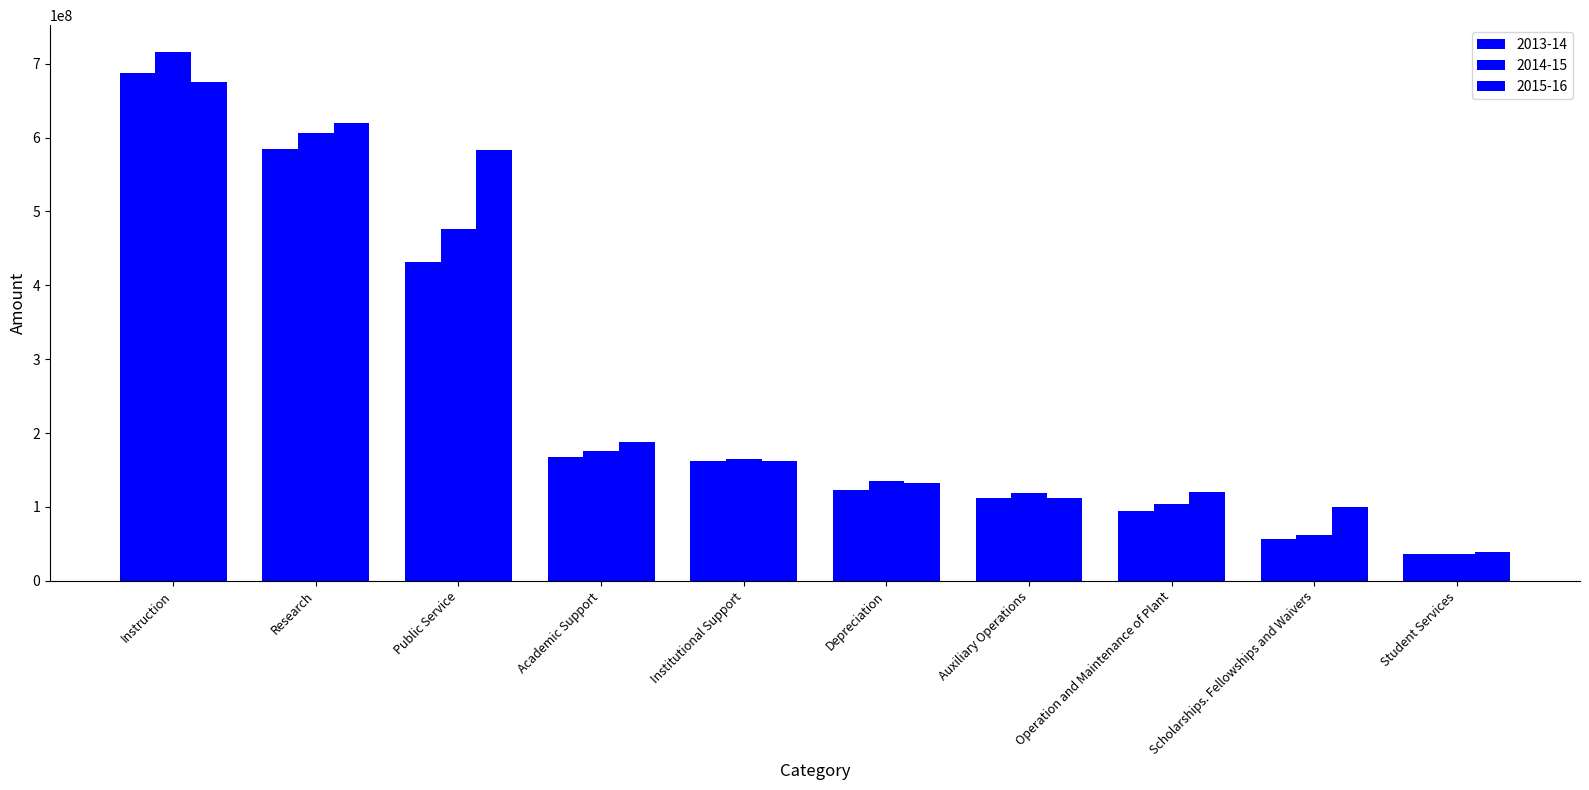

List the series in order of their peak value, lowest first.

2015-16, 2013-14, 2014-15